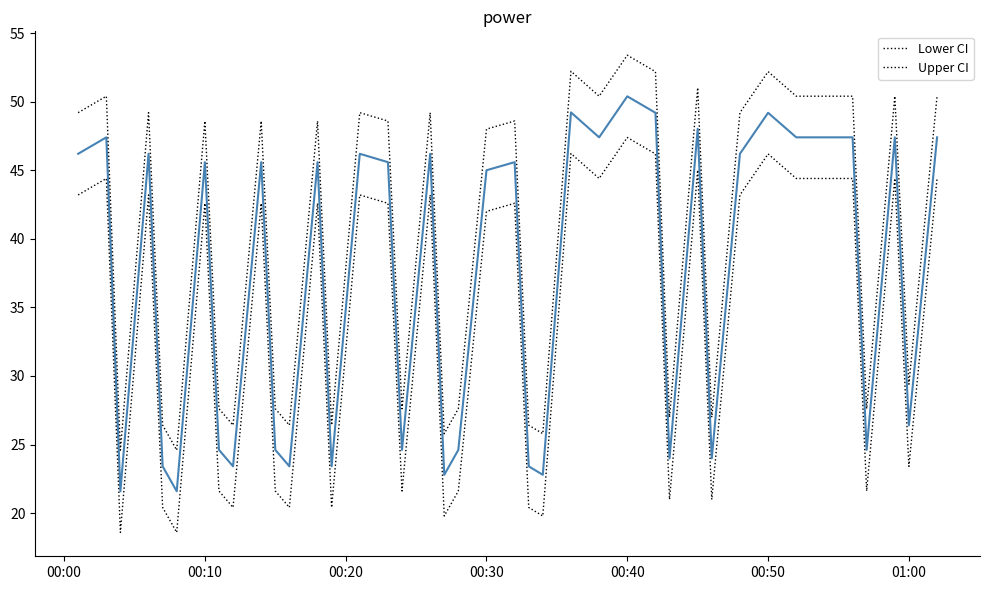

How many lines are shown in the chart?

3